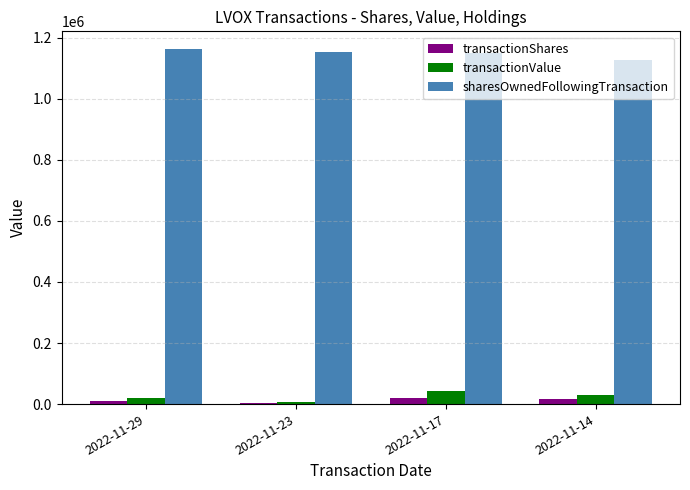

What is the sum of all transactionValue values?

100361